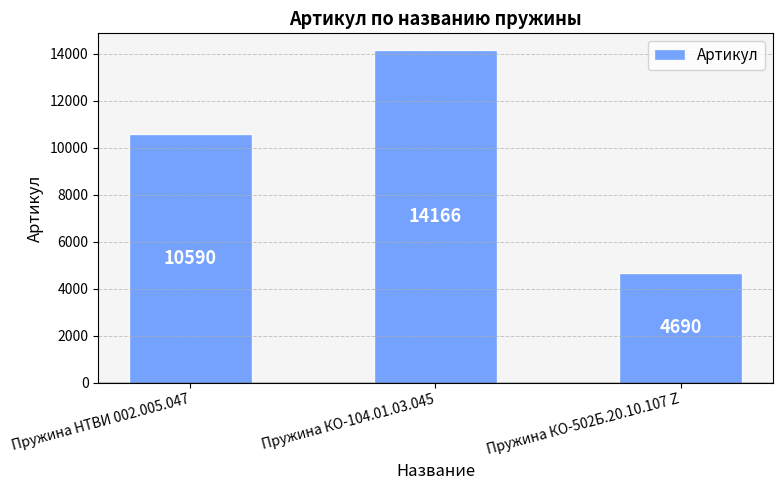

Between Пружина КО-104.01.03.045 and Пружина НТВИ 002.005.047, which is larger?

Пружина КО-104.01.03.045